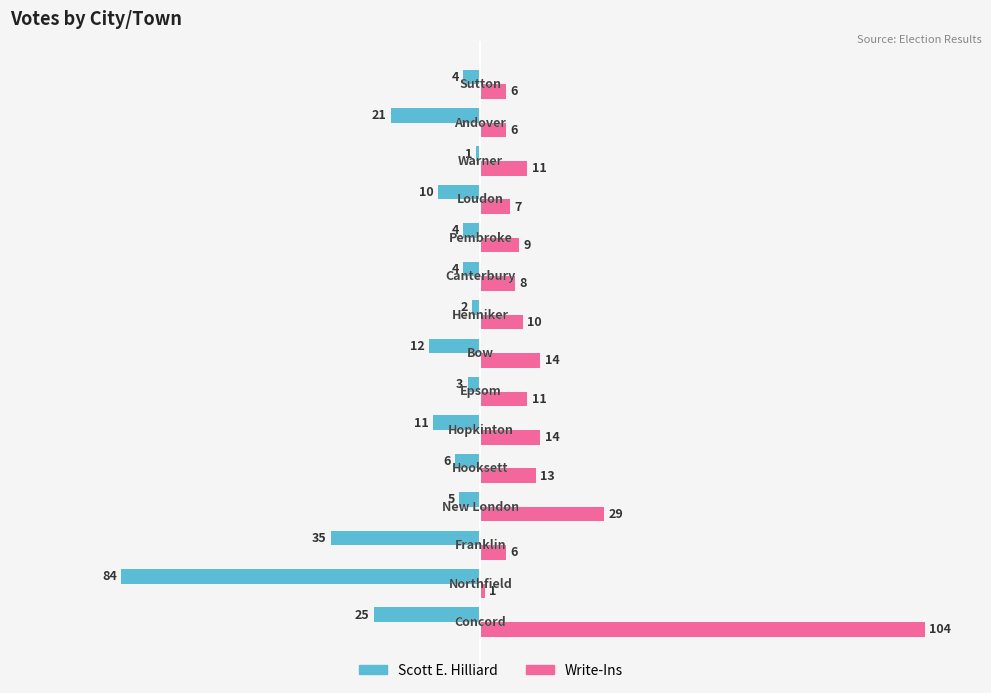

Rank the series by their maximum value, from lowest to highest.

Scott E. Hilliard, Write-Ins